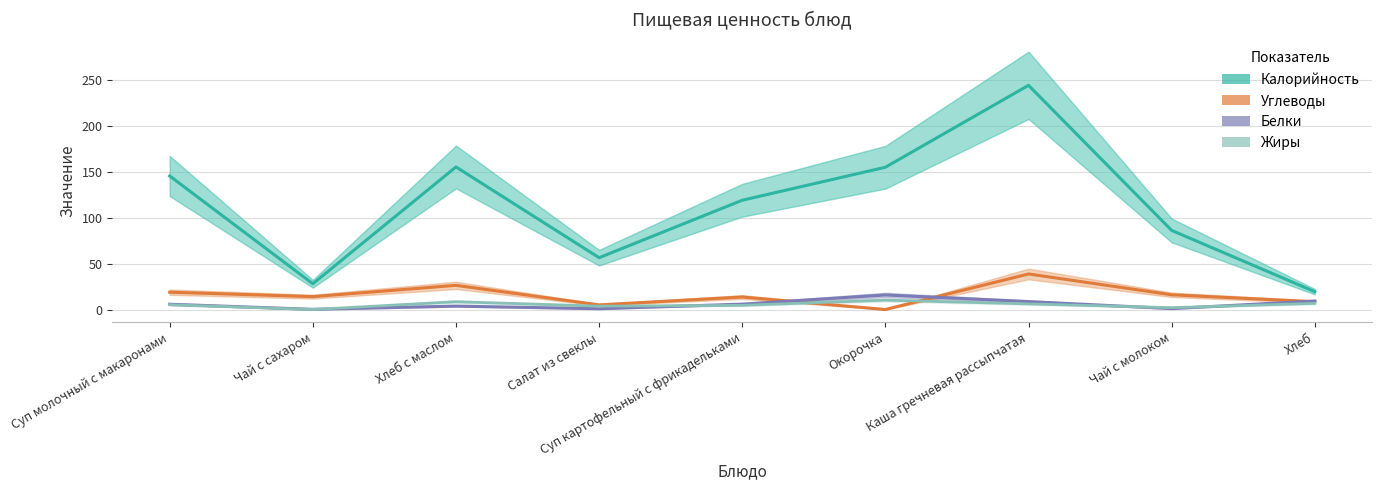

Reading left to right, list all the values displayed in this chart.

Калорийность: 145.2	28.0	155.0	56.3	118.8	154.7	243.8	86.0	19.4
Углеводы: 18.8	14.0	26.2	5.0	13.6	0.0	38.6	16.0	8.4
Белки: 5.8	0.2	3.7	0.9	5.8	15.8	8.6	1.0	9.2
Жиры: 5.2	0.0	8.5	3.6	4.6	10.2	6.1	2.0	6.7